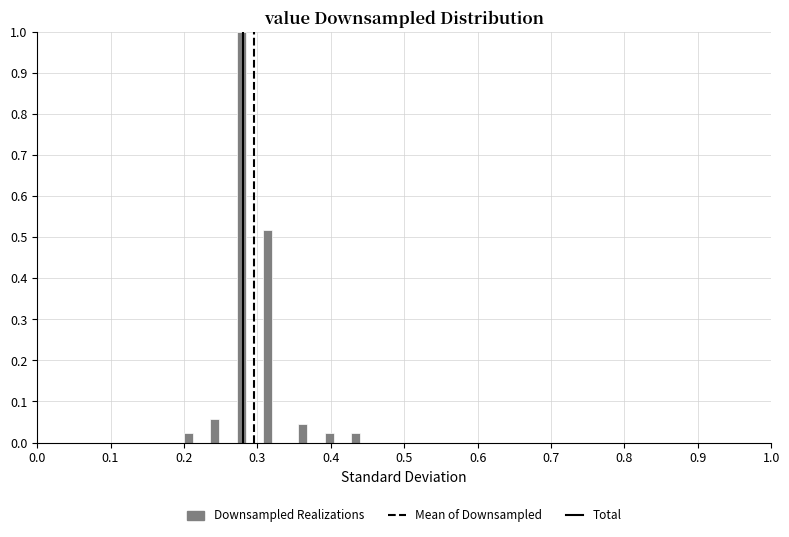

Read against the x-axis, roughly where is the centre of the tallest bar?

0.28